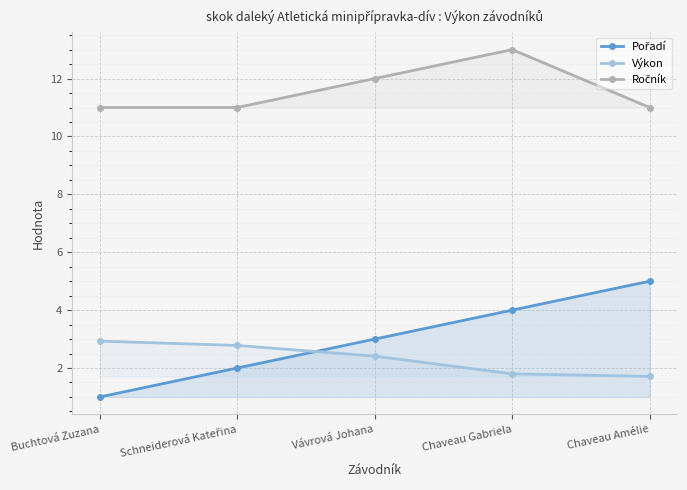

Rank the series at Buchtová Zuzana from highest to lowest value.

Ročník, Výkon, Pořadí